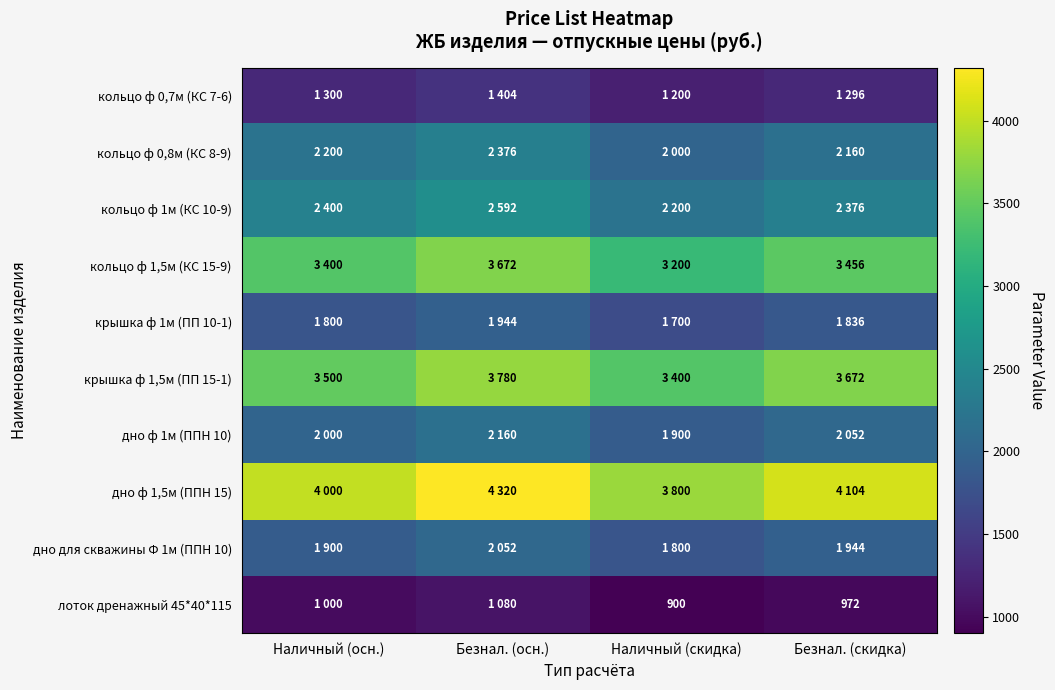

Which category has the highest value across all series?

Безнал. (осн.)